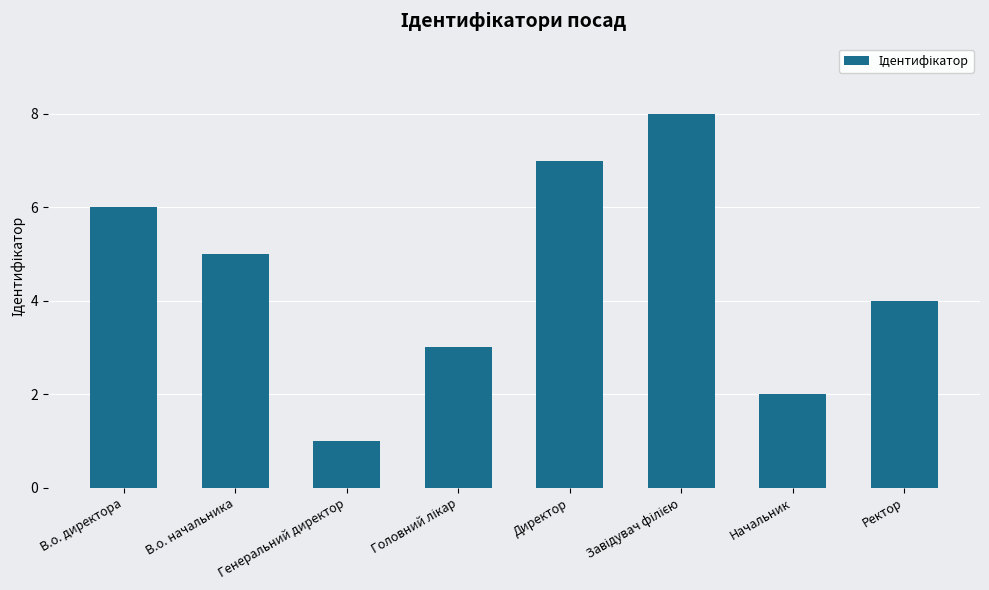

Which has a higher value, В.о. директора or Генеральний директор?

В.о. директора